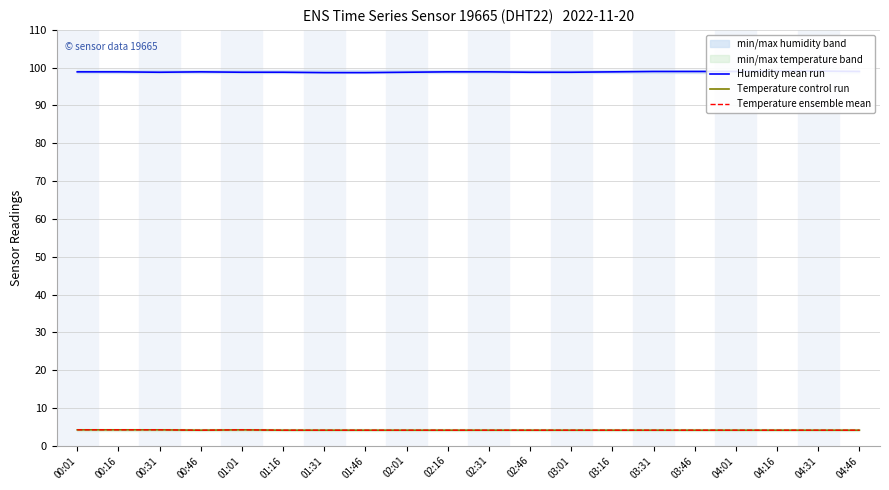

Reading left to right, list all the values displayed in this chart.

Humidity mean run: 98.9	98.9	98.8	98.9	98.8	98.8	98.7	98.7	98.8	98.9	98.9	98.8	98.8	98.9	99.0	99.0	99.0	99.1	99.1	99.0
Temperature control run: 4.2	4.2	4.2	4.1	4.2	4.1	4.1	4.1	4.1	4.1	4.1	4.1	4.1	4.1	4.1	4.1	4.1	4.1	4.1	4.1
Temperature ensemble mean: 4.2	4.2	4.2	4.1	4.2	4.1	4.1	4.1	4.1	4.1	4.1	4.1	4.1	4.1	4.1	4.1	4.1	4.1	4.1	4.1